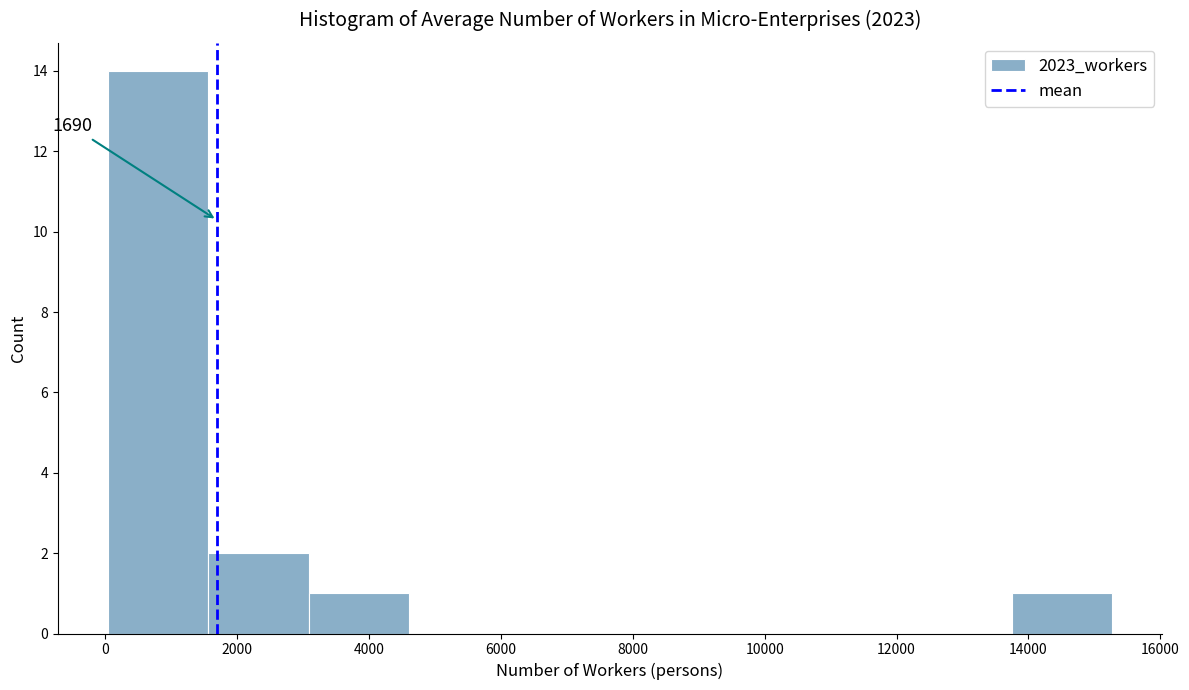

Which range on the x-axis has the tallest bar?

0 to 1600